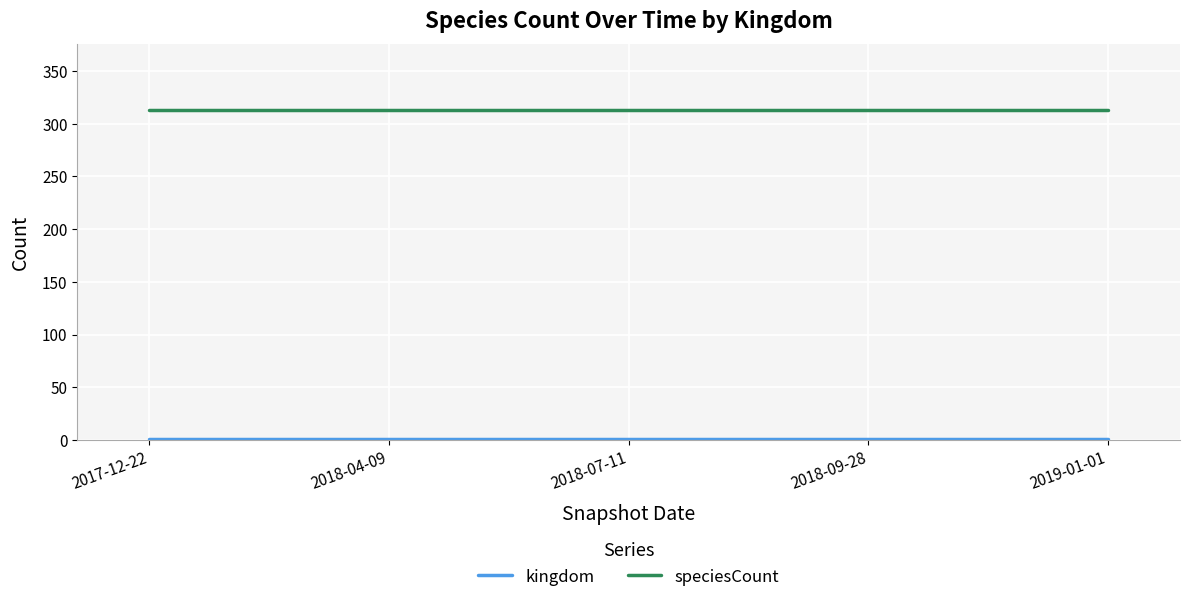

What is the lowest value of the speciesCount series?

313